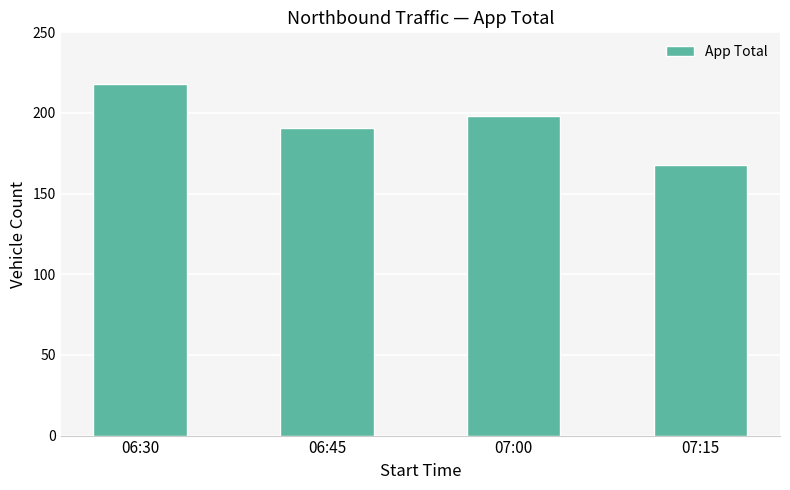

What is the difference between the values at 07:00 and 07:15?

30